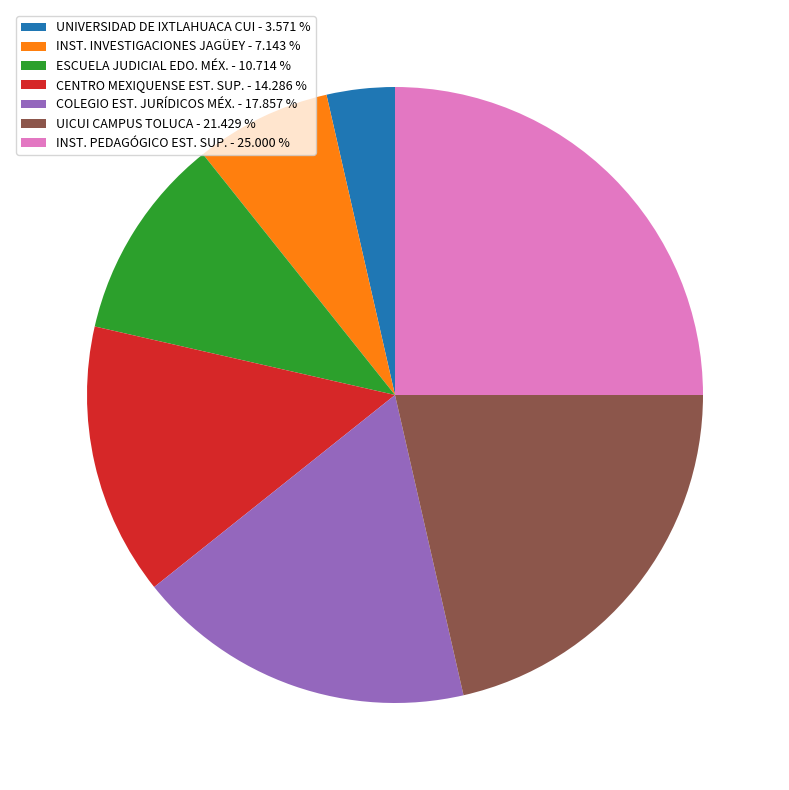

Which slice is the smallest?

UNIVERSIDAD DE IXTLAHUACA CUI - 3.571 %